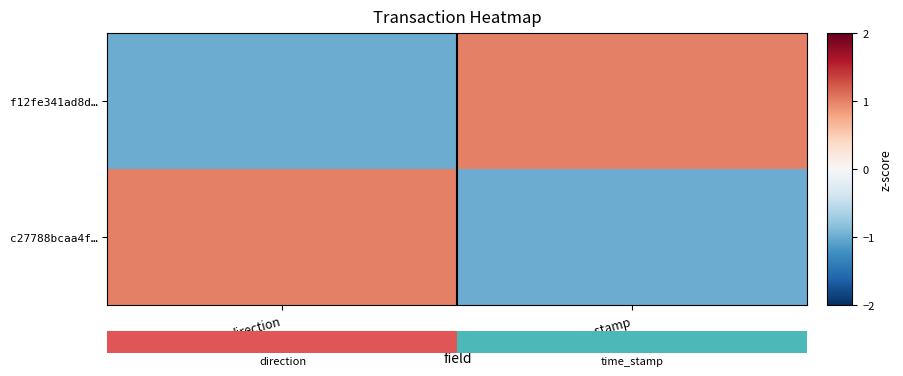

At which category is the sum across all series the highest?

direction